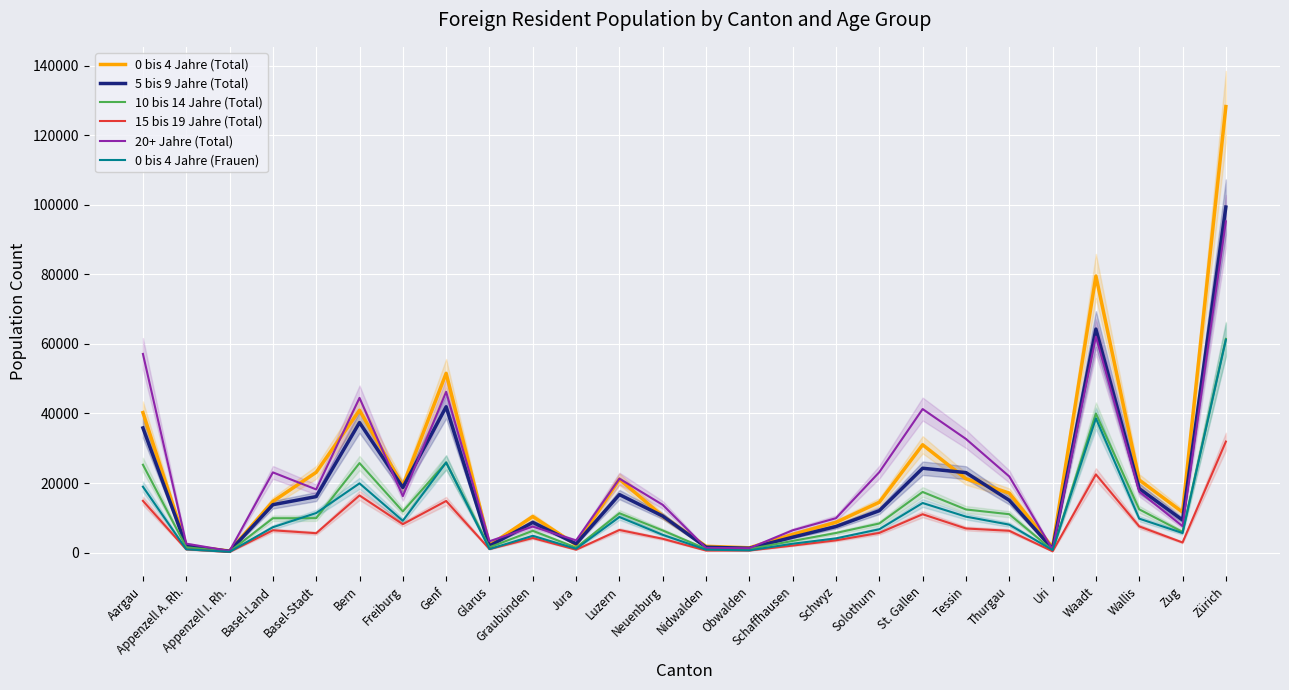

Where is the first local minimum for 5 bis 9 Jahre (Total)?

Appenzell I. Rh.